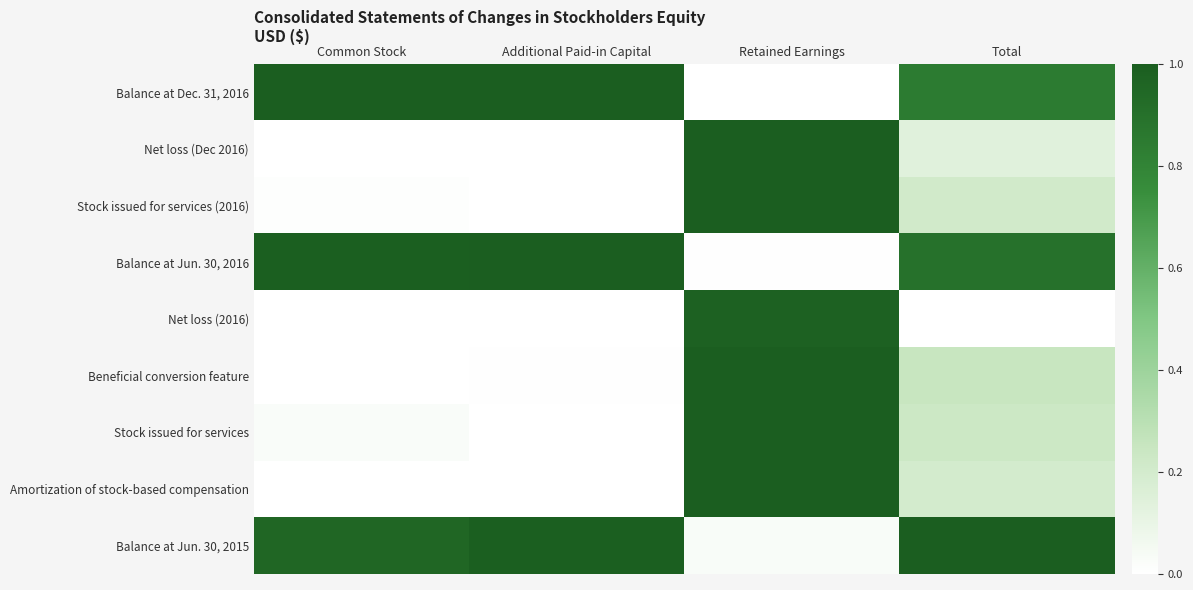

Rank the series by their maximum value, from highest to lowest.

Balance at Jun. 30, 2015, Amortization of stock-based compensation, Stock issued for services, Beneficial conversion feature, Stock issued for services (2016), Balance at Dec. 31, 2016, Balance at Jun. 30, 2016, Net loss (Dec 2016), Net loss (2016)